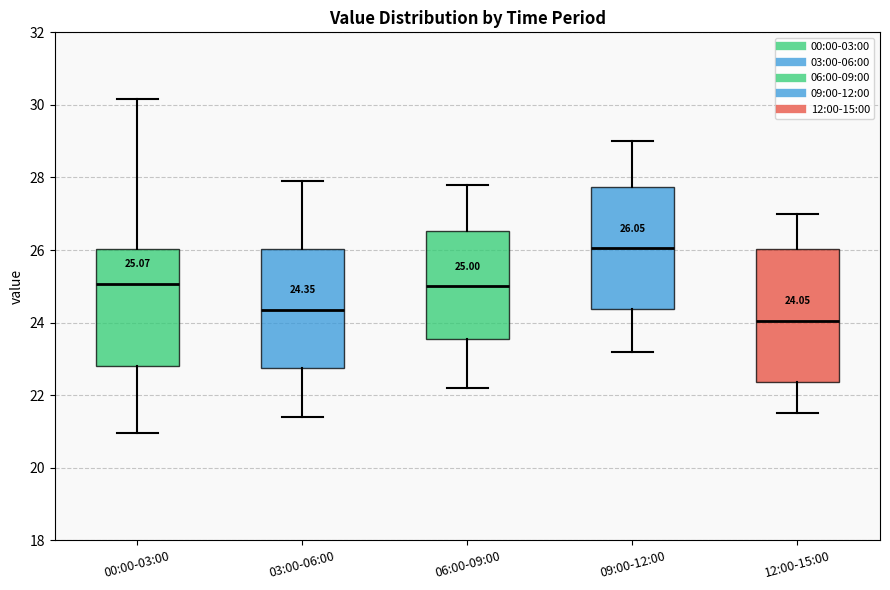

Comparing the boxes themselves (not the whiskers), which one is the tallest?

12:00-15:00